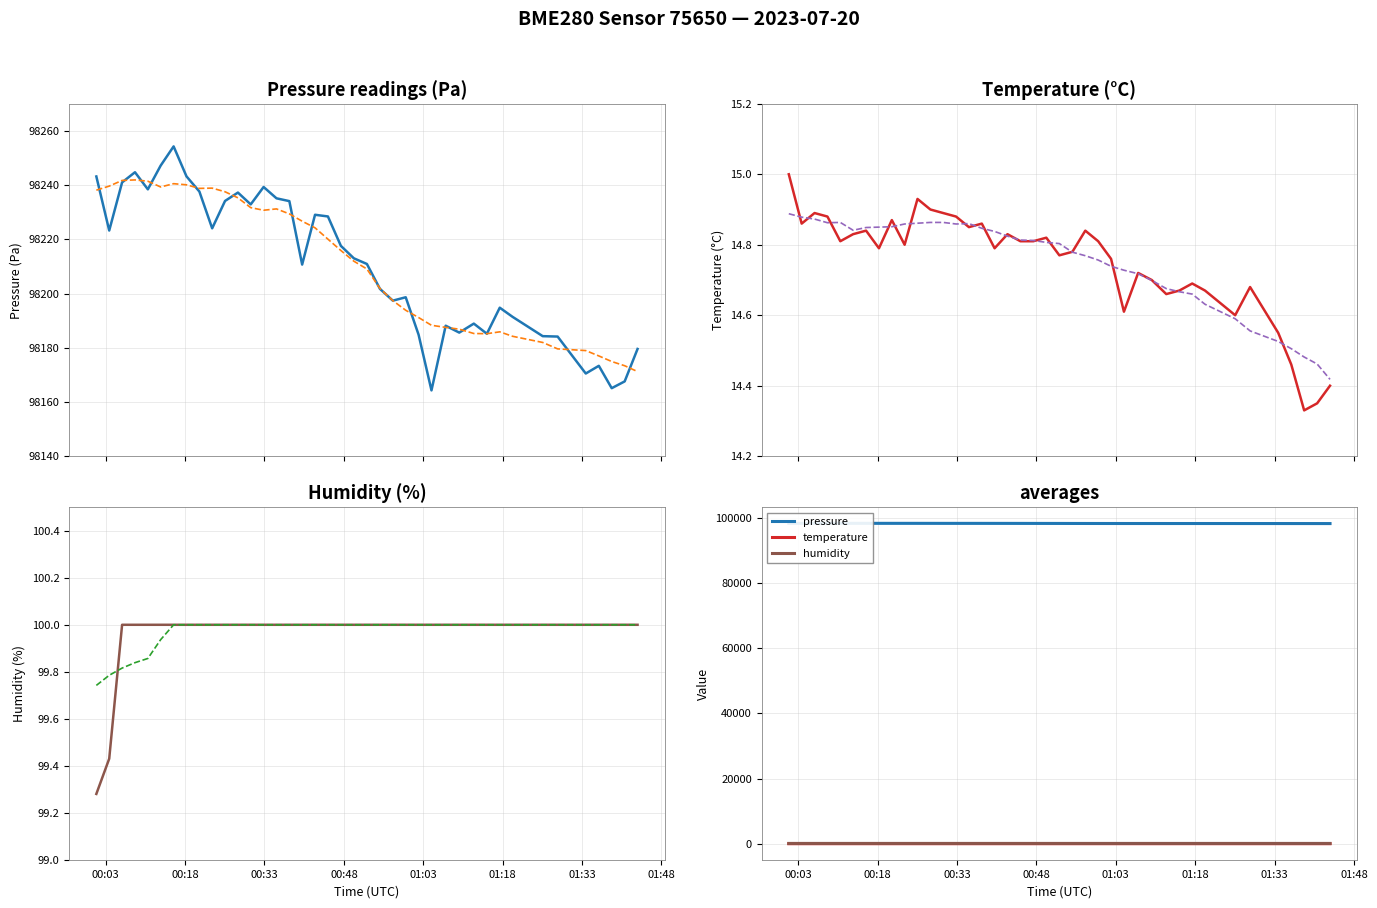

What is the average value of the temperature smoothed series?

14.8